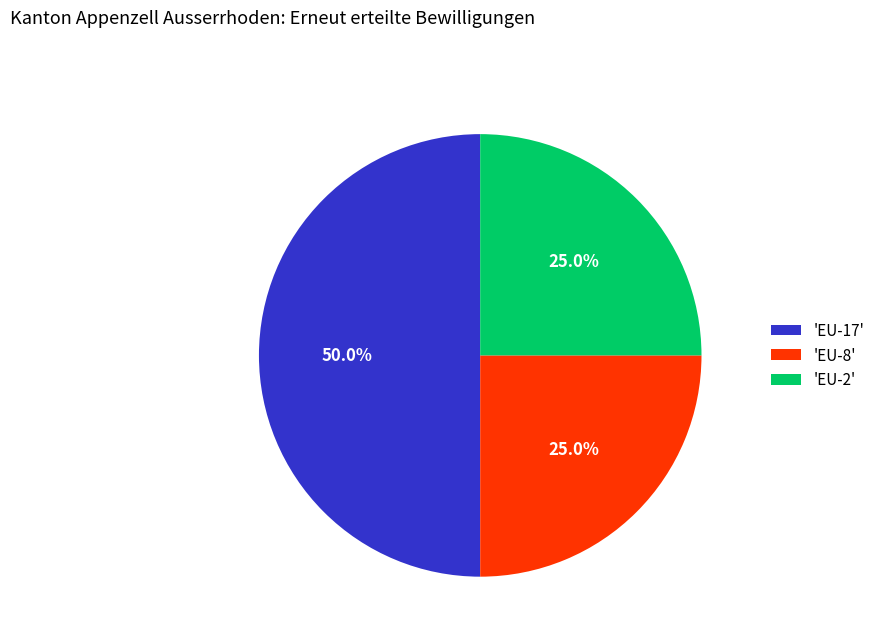

Does 'EU-8' account for over 50% of the chart?

No